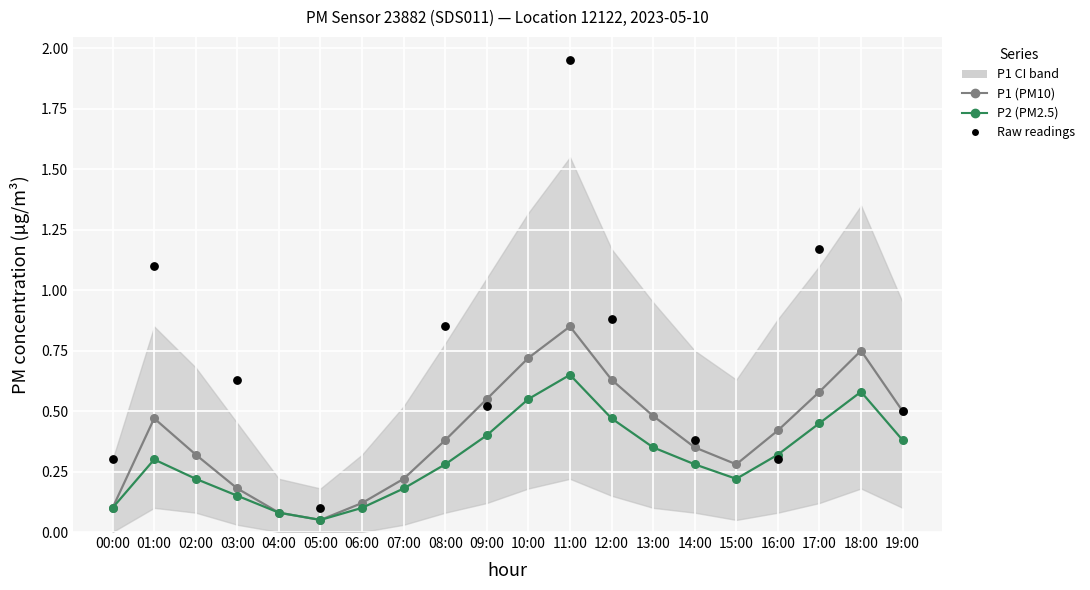

Is the value of P1 at 18:00 greater than the value of P2 at 14:00?

Yes